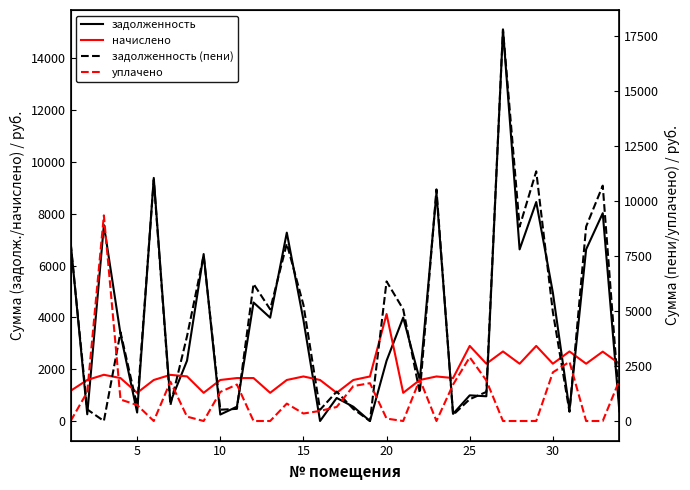

True or false: начислено and уплачено intersect in this chart.

True